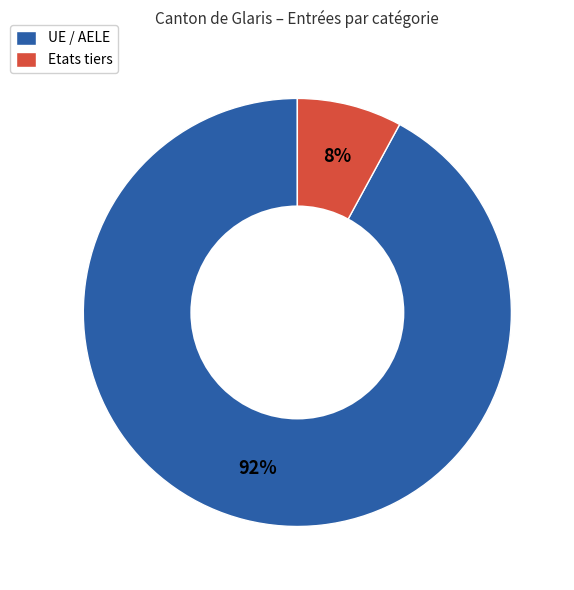

Rank the categories by value from lowest to highest.

Etats tiers, UE / AELE